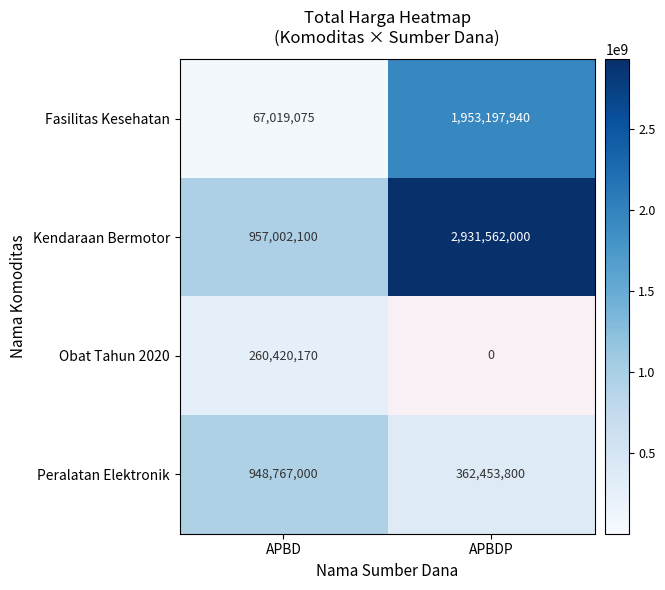

Which category has the lowest value in the Kendaraan Bermotor series?

APBD